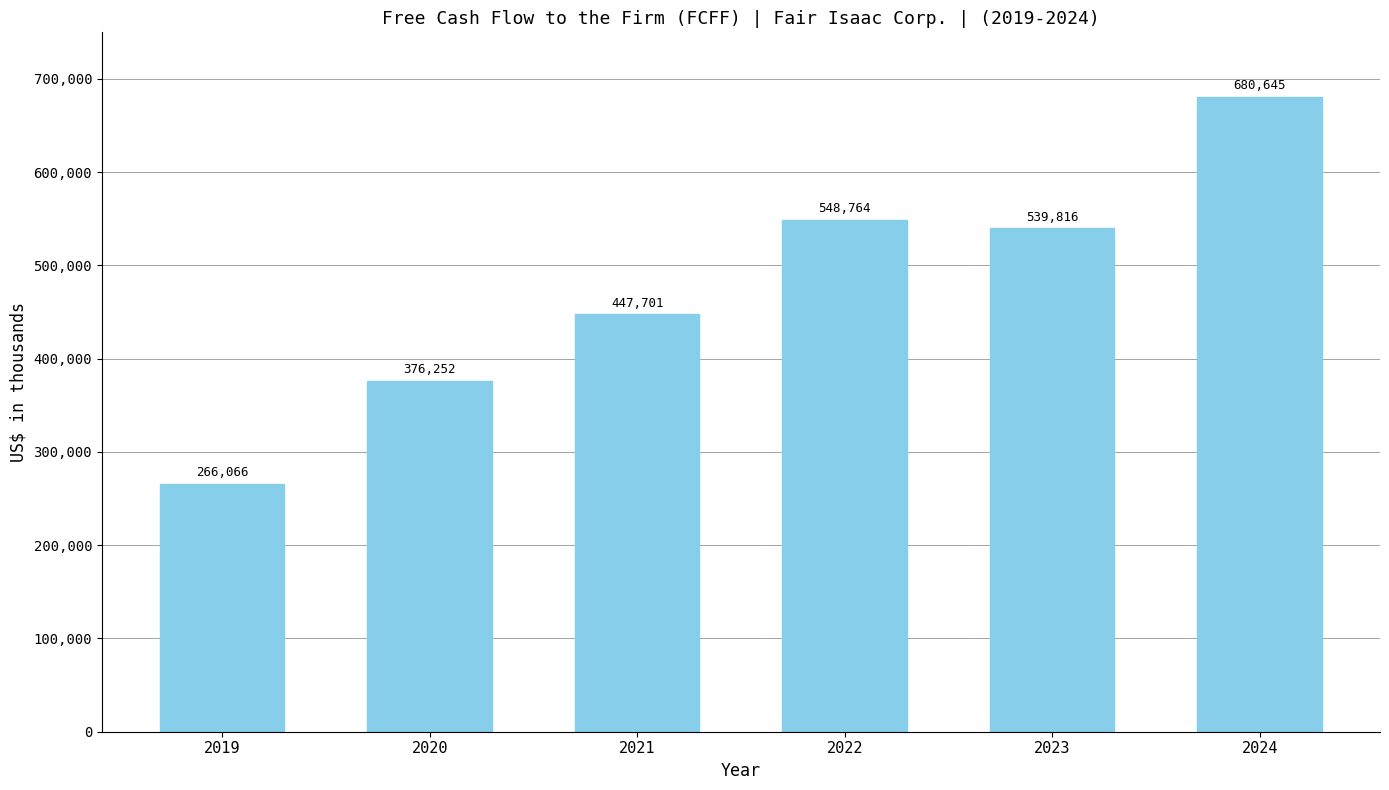

List the labels in order of value, smallest first.

2019, 2020, 2021, 2023, 2022, 2024